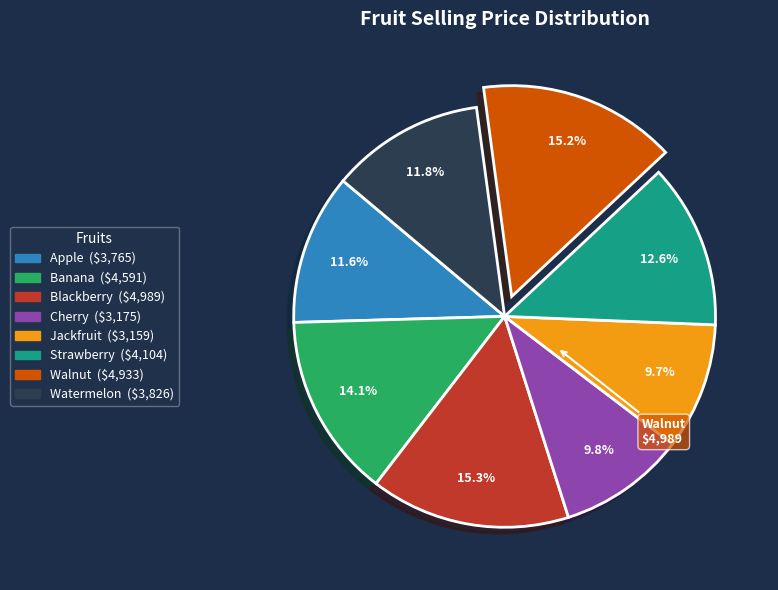

Does Apple account for over 50% of the chart?

No